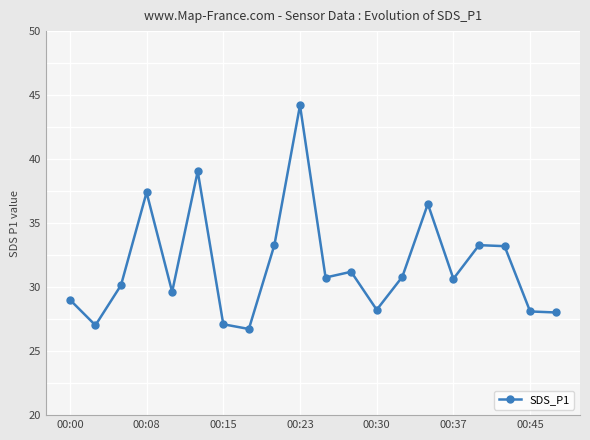

What is the difference between the maximum and second lowest values?

17.2